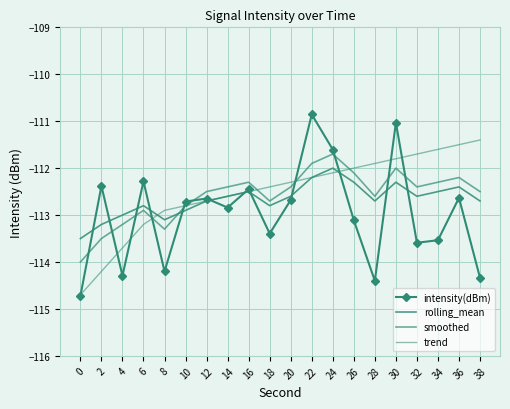

What value does the intensity(dBm) series have at 34?

-113.5